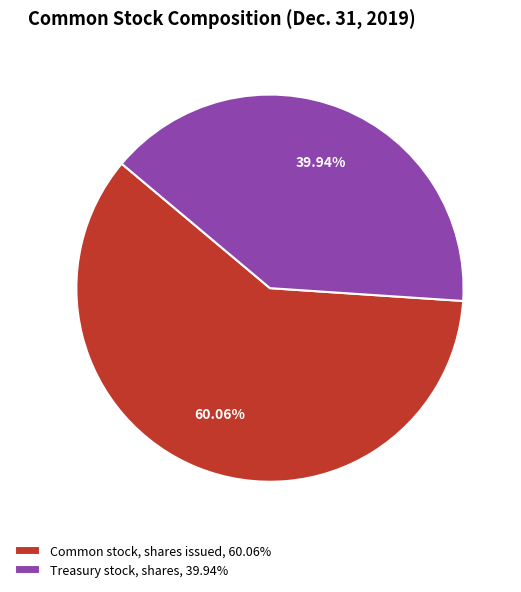

Which slice is the smallest?

Treasury stock, shares